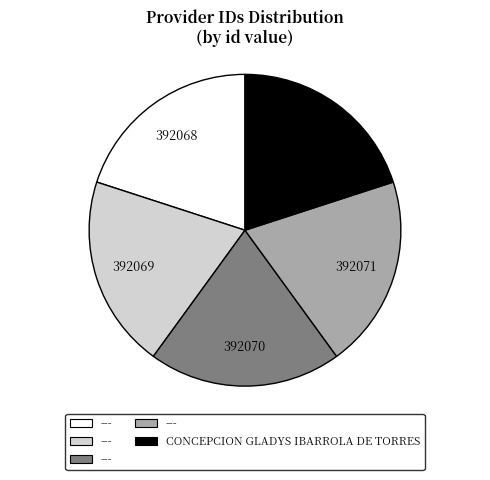

How many segments does this pie chart have?

5